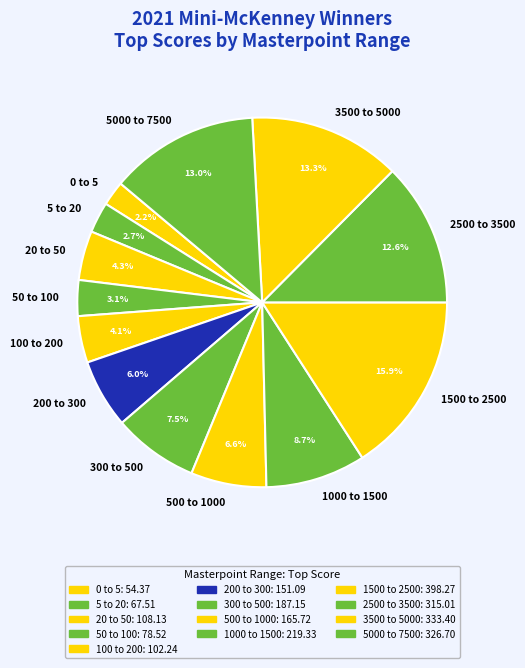

Which category has the smallest portion of the pie?

0 to 5